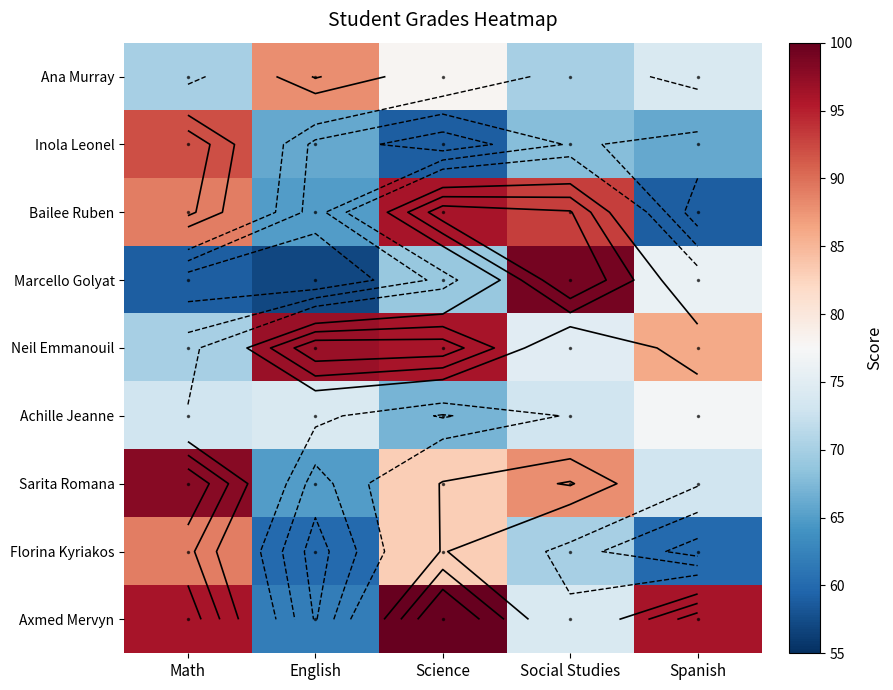

Which series has the largest total across all categories?

Axmed Mervyn